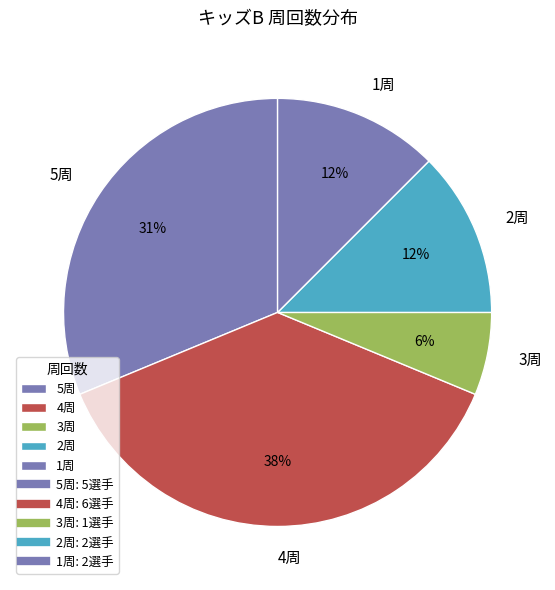

Is it true that 1周 is 12% of the pie?

True